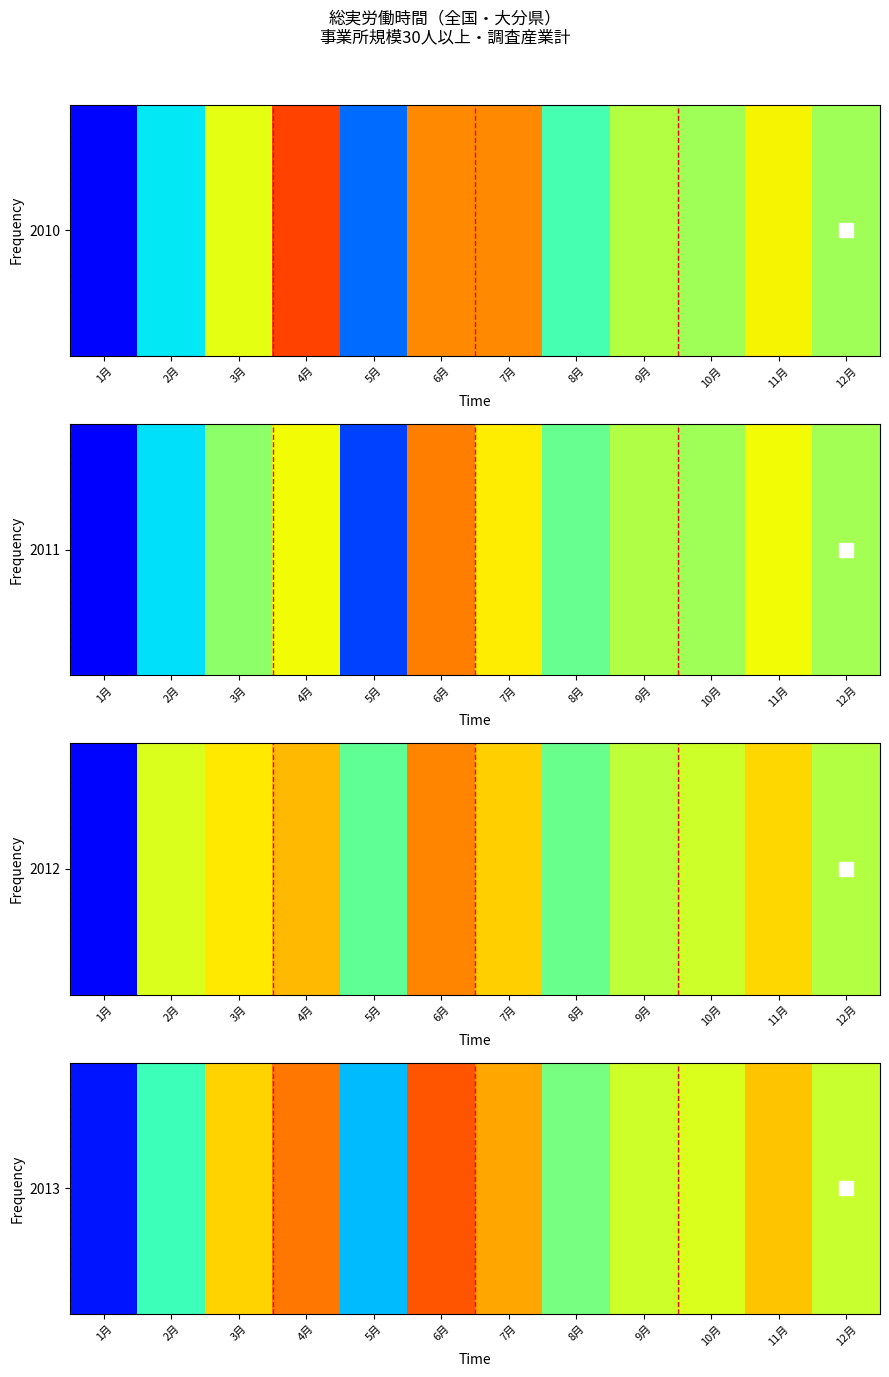

List the labels in order of value, largest first.

6月, 4月, 7月, 11月, 3月, 10月, 9月, 12月, 8月, 2月, 5月, 1月